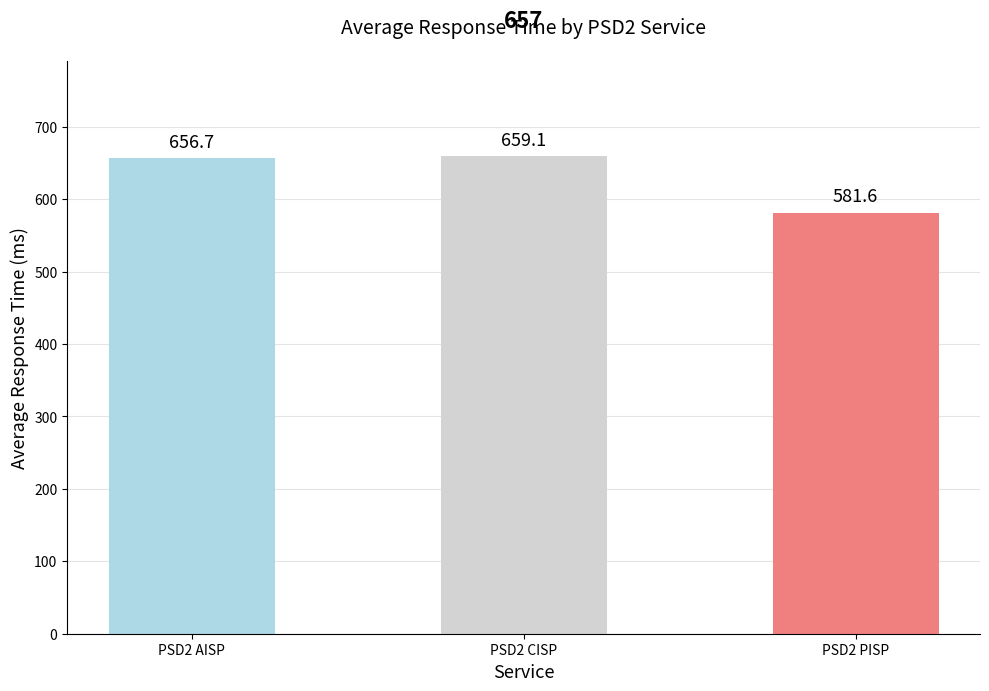

The chart shows a value of 581.6 at PSD2 PISP. True or false?

True